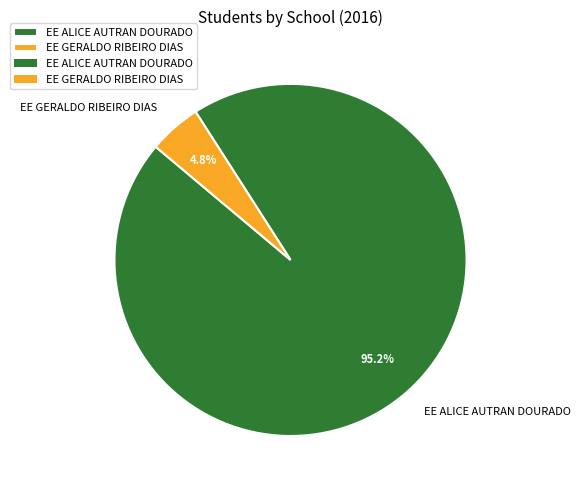

Which category accounts for the majority?

EE ALICE AUTRAN DOURADO